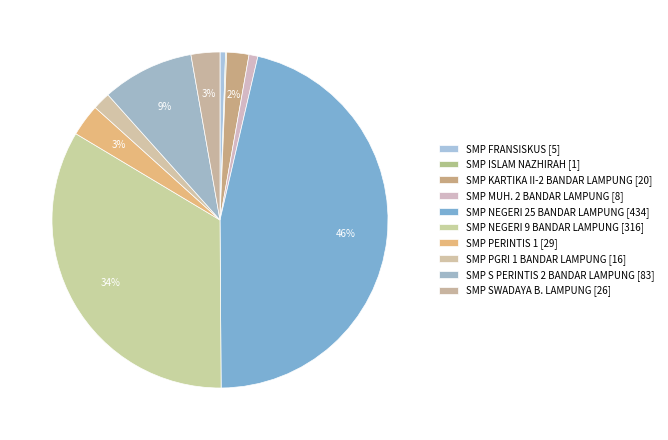

What is the total percentage of SMP MUH. 2 BANDAR LAMPUNG and SMP NEGERI 9 BANDAR LAMPUNG?

34.5%